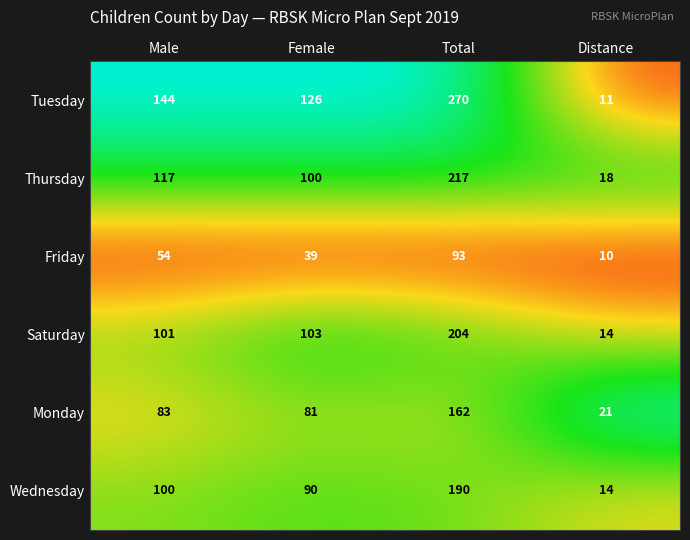

At which category is the sum across all series the highest?

Total